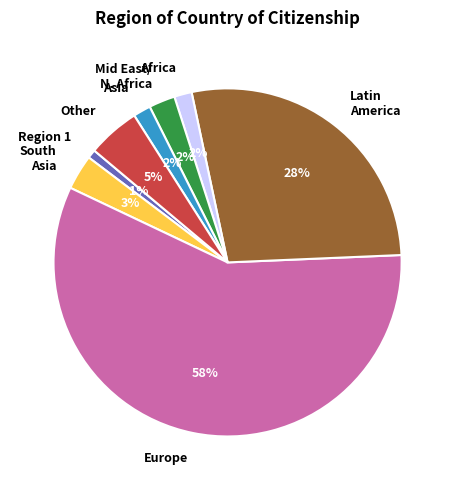

To the nearest percent, what portion does Latin America represent?

28%